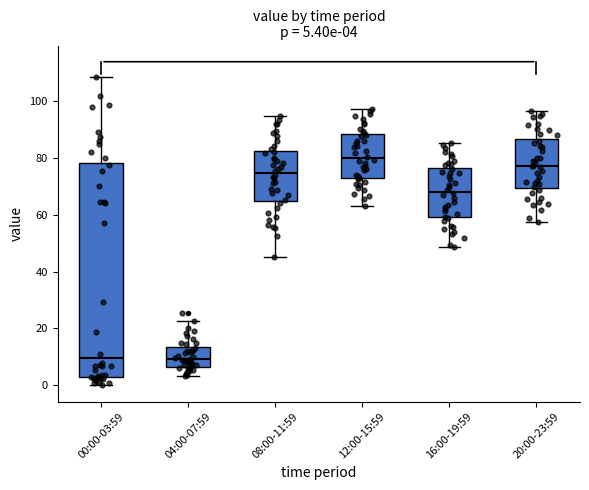

Comparing the boxes themselves (not the whiskers), which one is the tallest?

00:00-03:59